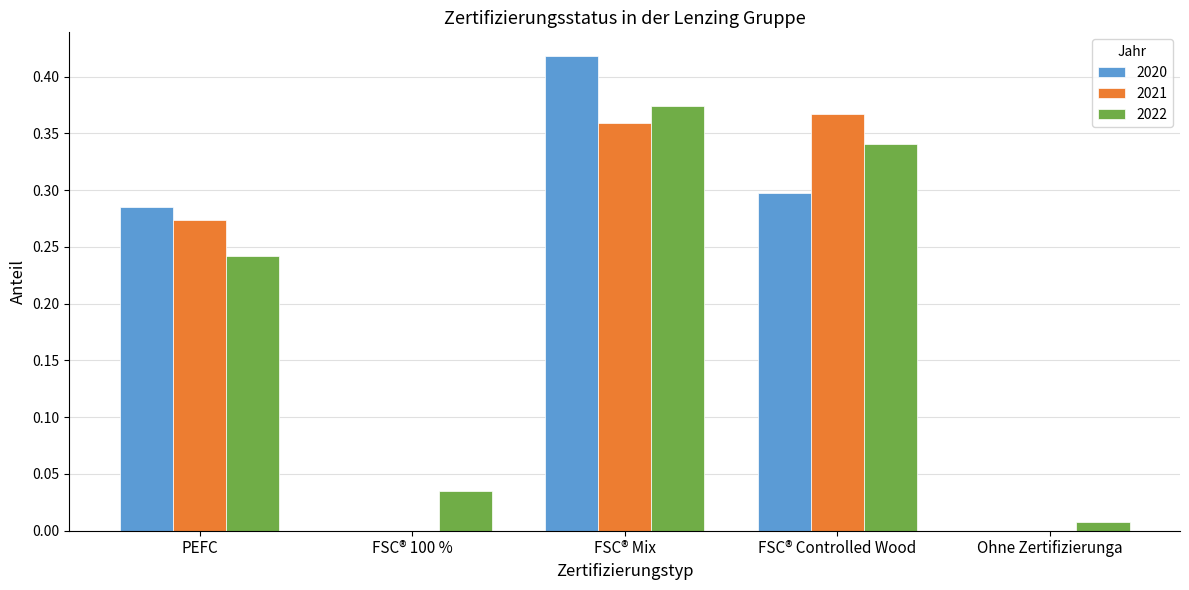

The value of 2020 at FSC® 100 % is 0.0. True or false?

True